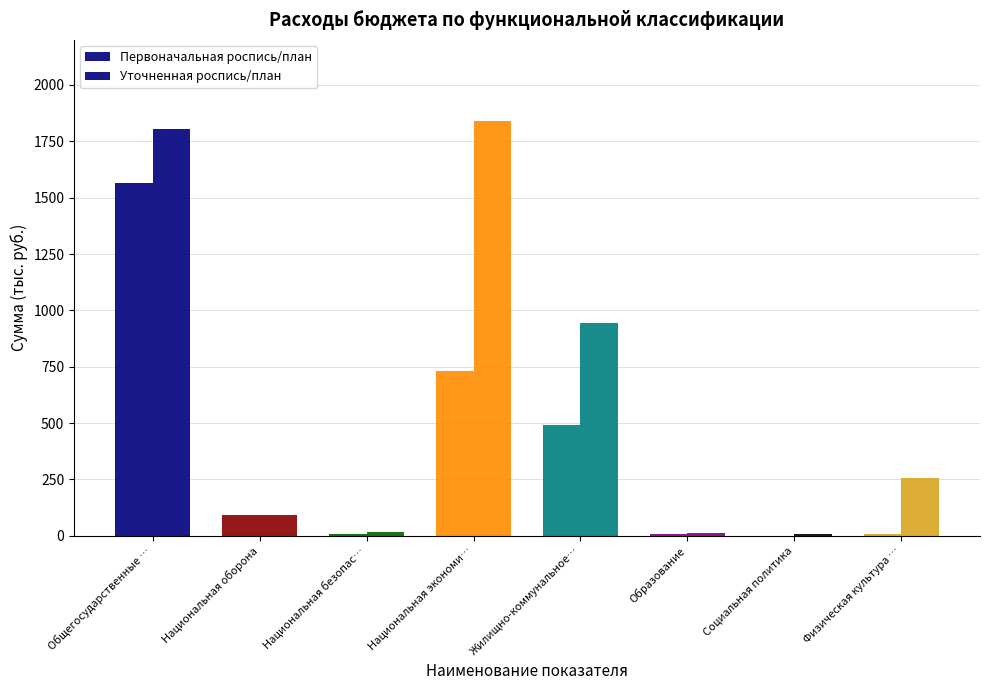

Count the number of categories in the chart.

8